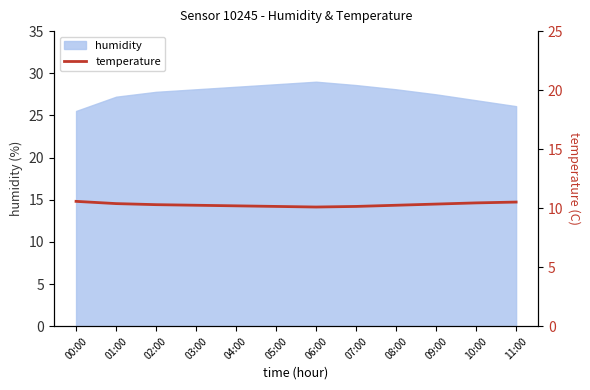

Is it true that the value at 08:00 is 10.2?

True